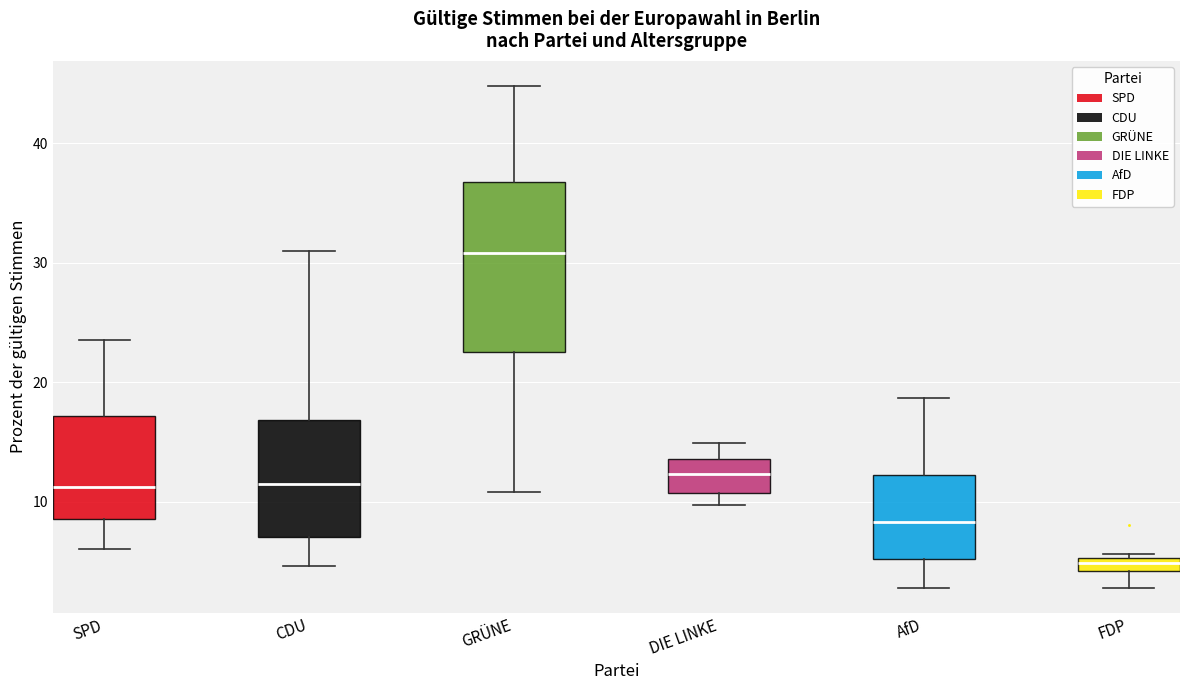

Which box has the highest median line?

GRÜNE